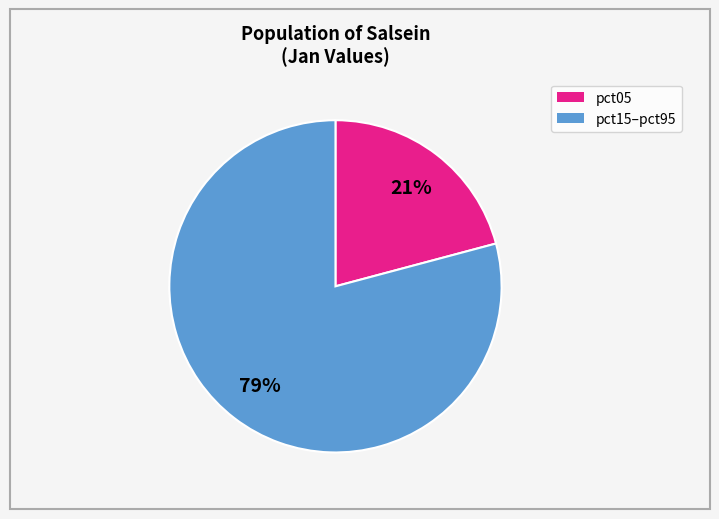

How many slices are in this pie chart?

2